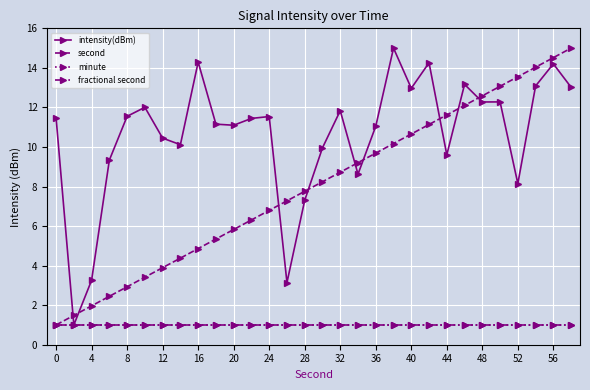

Which series has the widest spread of values?

intensity(dBm)